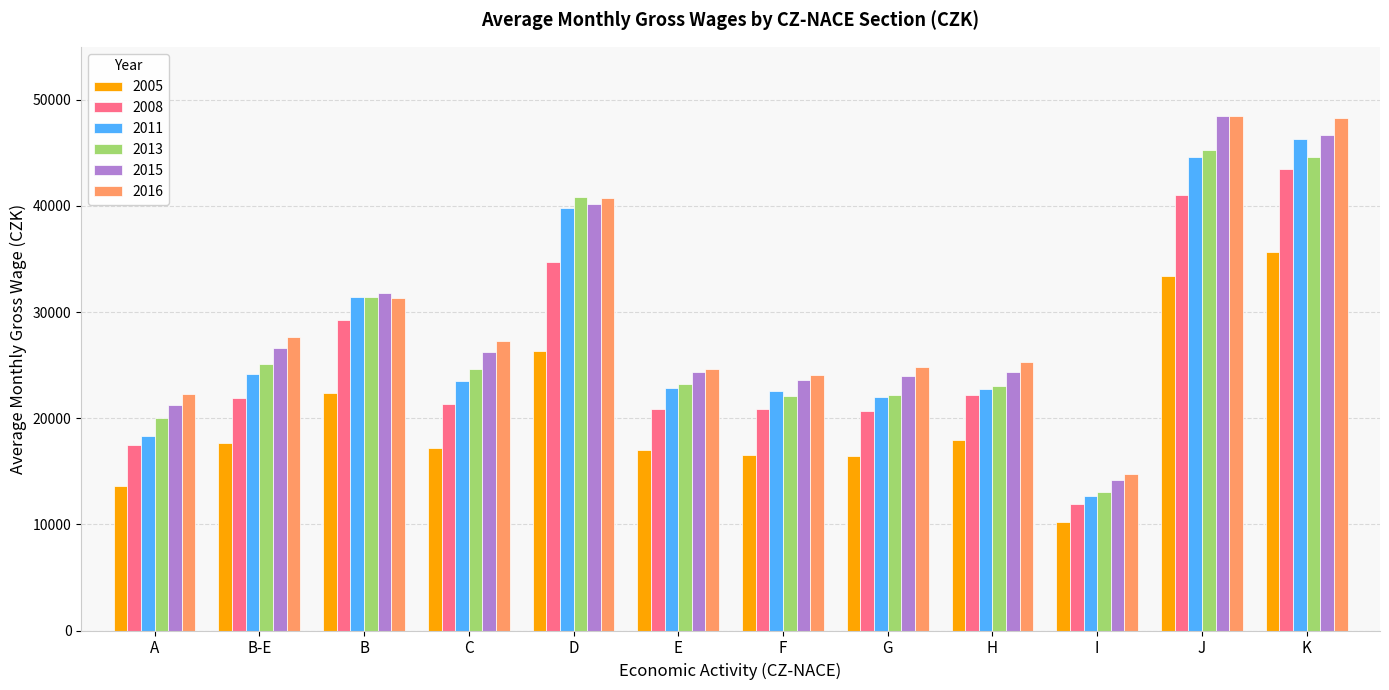

Which series changed the most between B-E and K?

2011